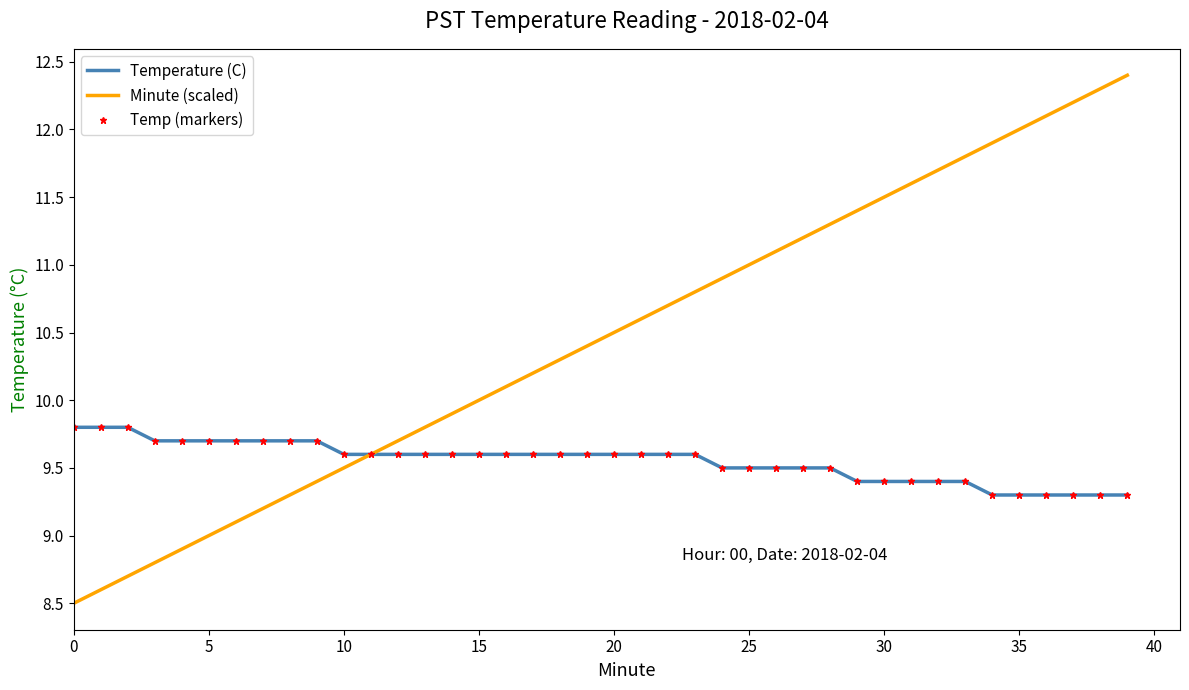

What are all the series names shown in the legend?

Temperature (C), Minute (scaled), Temp (markers)